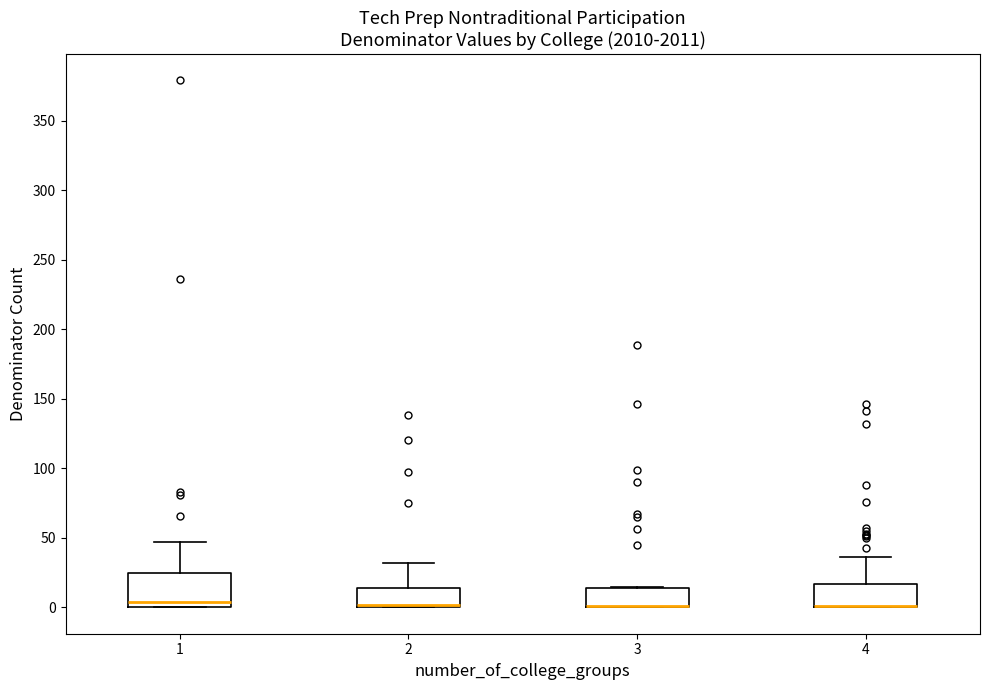

Reading left to right, read every box against the y-axis: the position of its median line, the range the box covers, and the ends of its whiskers. The values are not printed on the chart, so give them approximately, as read against the axis.

1: median 5, box 0 to 25, whiskers 0 to 45
2: median 0 (just above the box's lower edge), box 0 to 15, whiskers 0 to 30
3: median 0 (drawn on the box's lower edge), box 0 to 15, whiskers 0 to 15
4: median 0 (drawn on the box's lower edge), box 0 to 15, whiskers 0 to 35